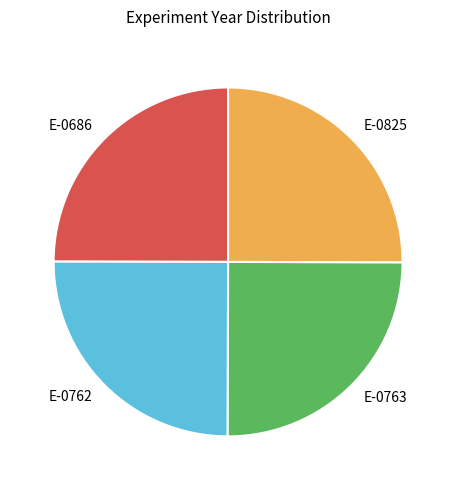

Count the number of slices in the pie.

4